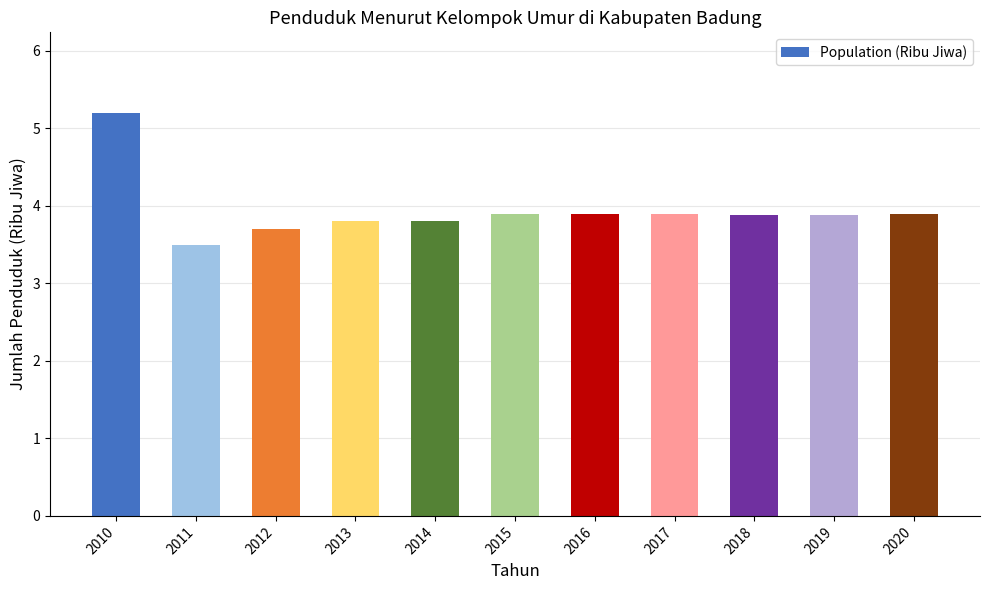

Which label corresponds to the smallest value in the chart?

2011